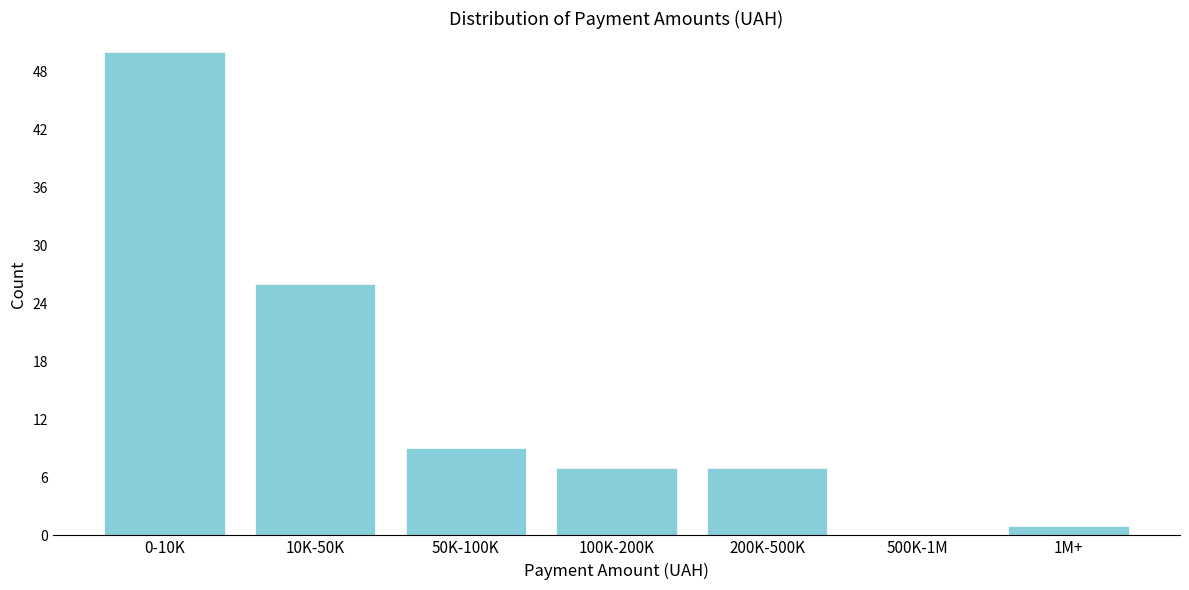

Reading left to right, what are all the values shown in this chart?

0-10K=50	10K-50K=26	50K-100K=9	100K-200K=7	200K-500K=7	500K-1M=0	1M+=1